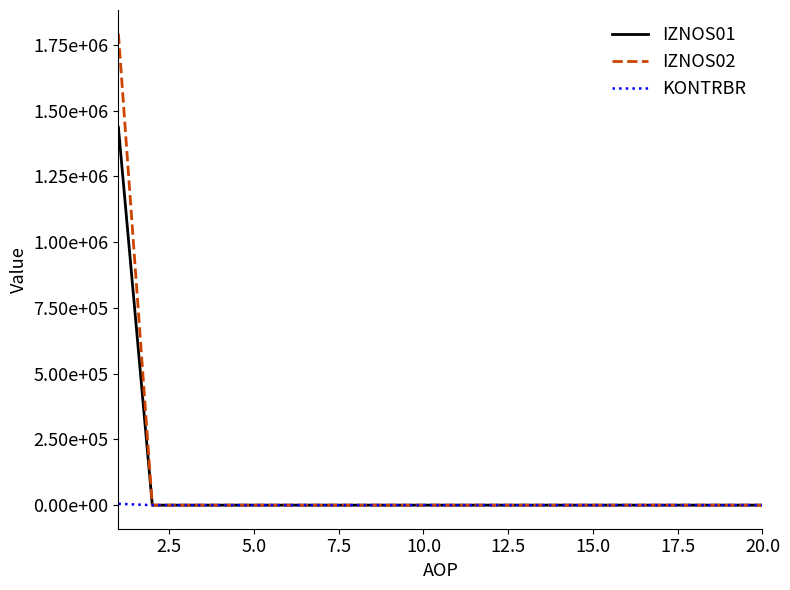

At which label is IZNOS01 closest to 718166?

2.5